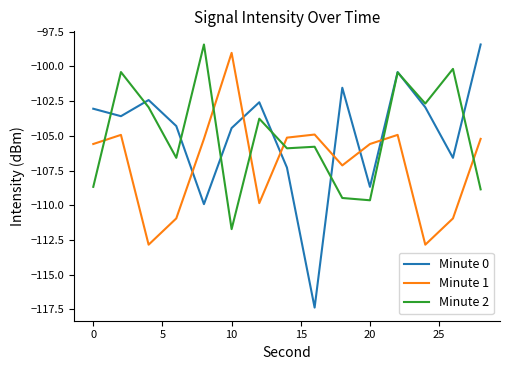

Which series ends up on top after the final intersection of Minute 1 and Minute 0?

Minute 0